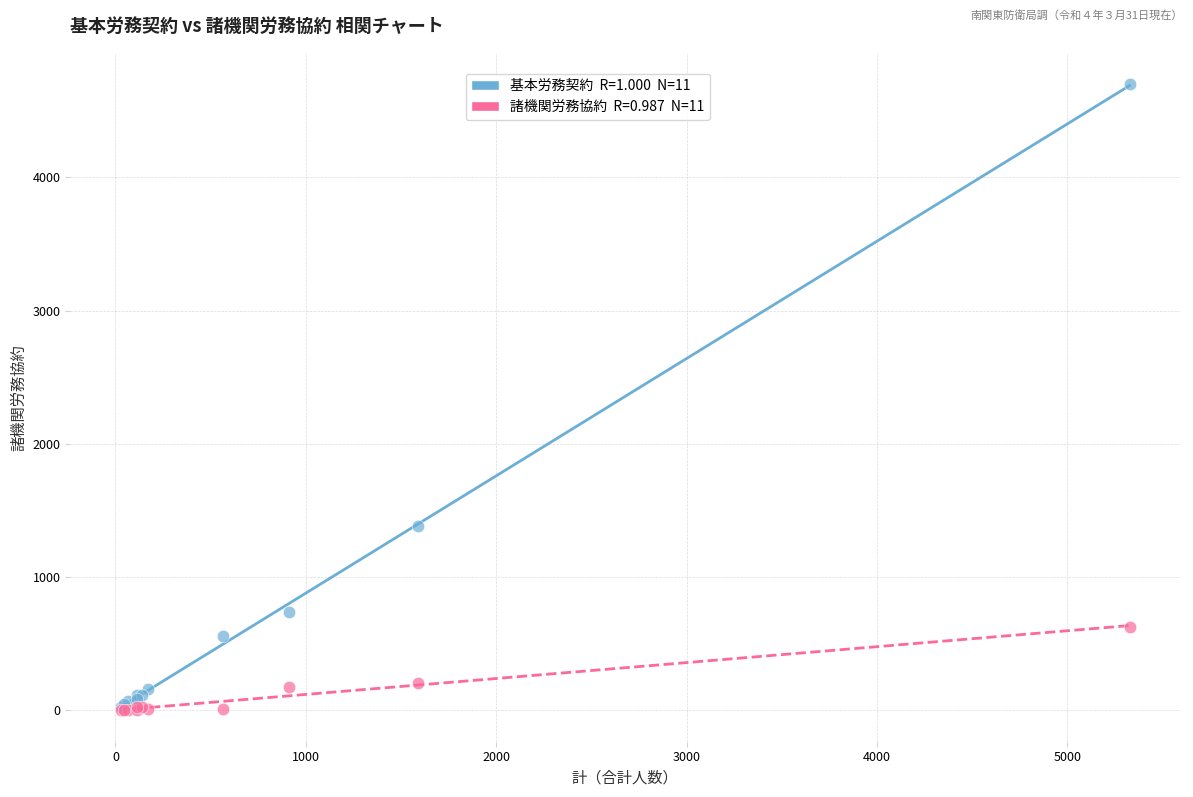

Across all series, what Y value is closest to 2350?

1381